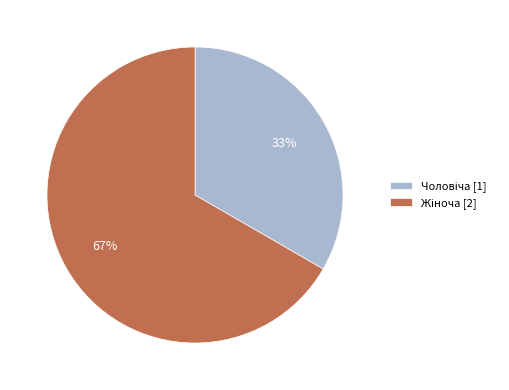

Is there a majority slice in this chart?

Yes